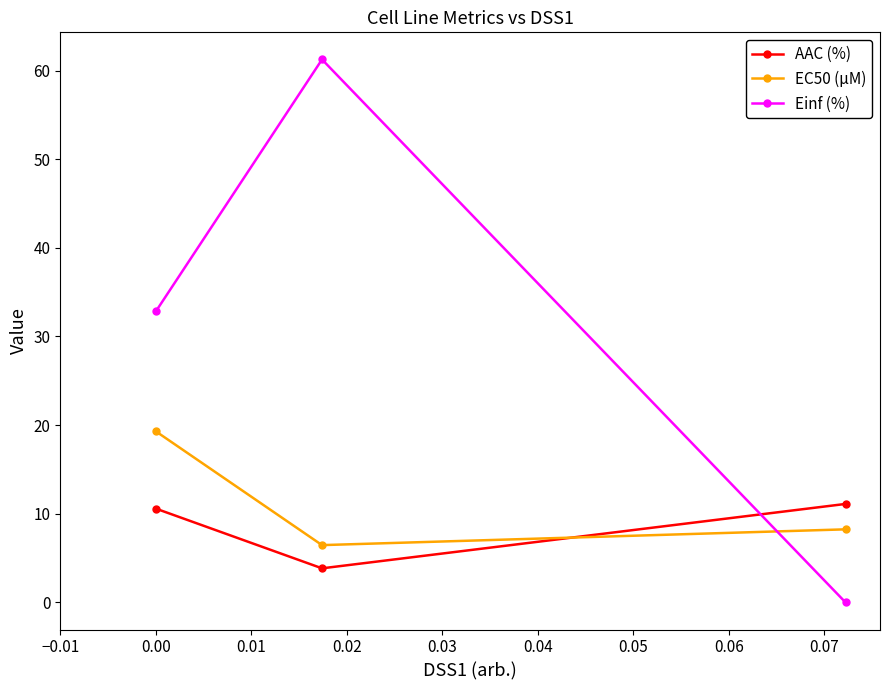

What is the value of the EC50 (µM) point at the 3rd from the left?

8.2